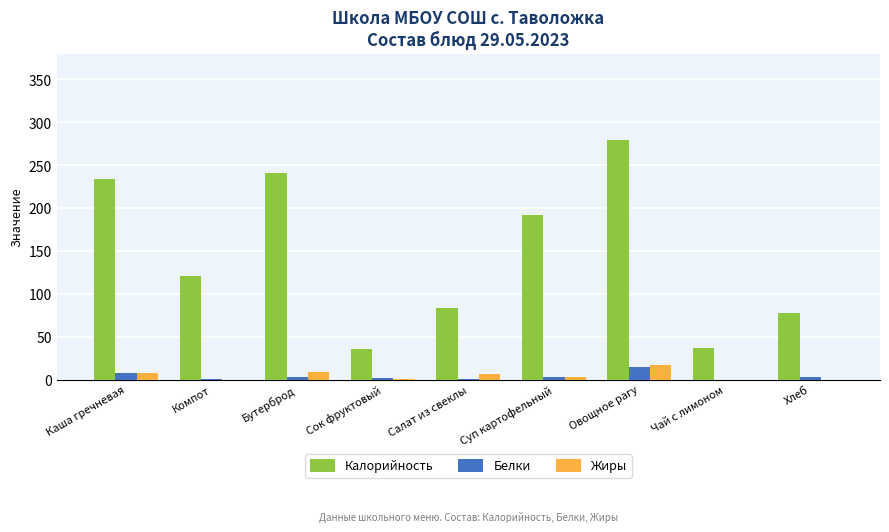

True or false: Калорийность has a value of 192.0 at Суп картофельный.

True